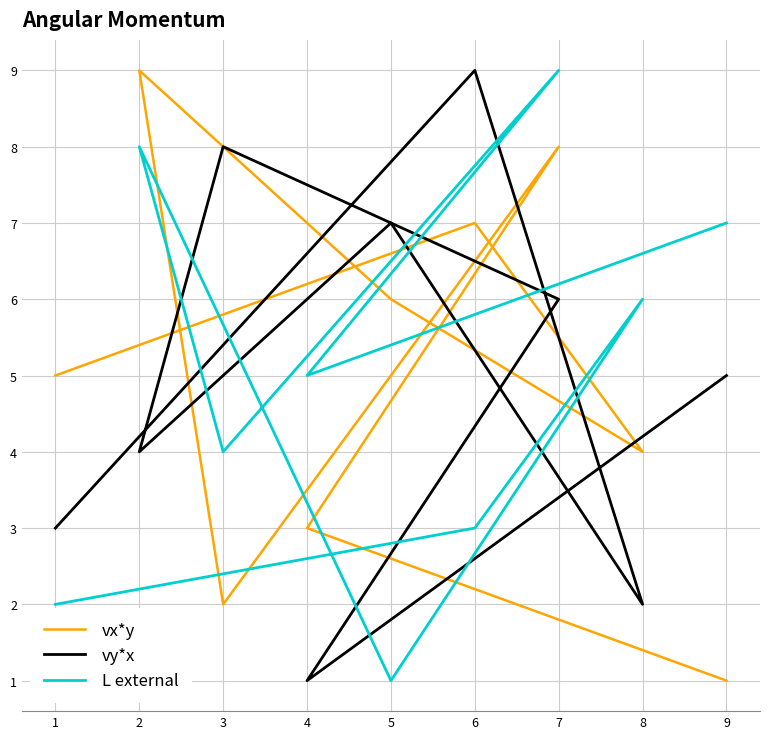

Which series has the largest range (max minus min)?

vx*y